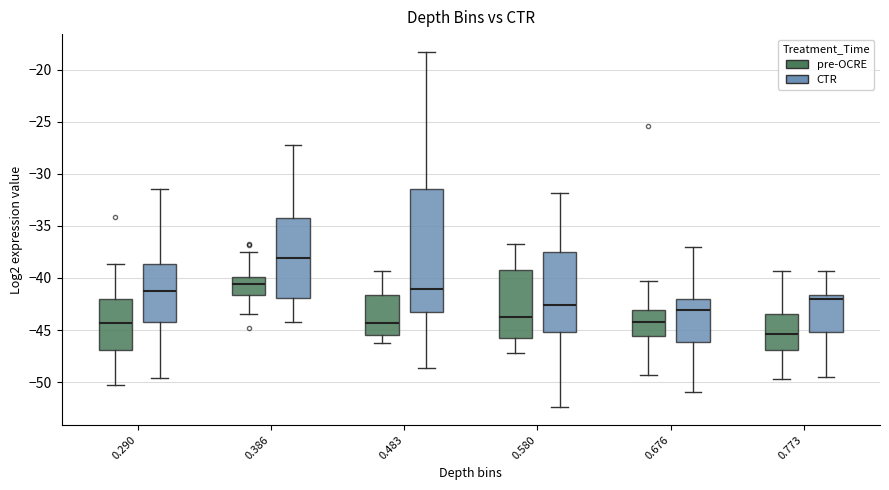

Where does the lower whisker of the box for 0.386 (pre-OCRE) end on the y-axis? The values are not printed on the chart, so give them approximately, as read against the axis.

-43.5